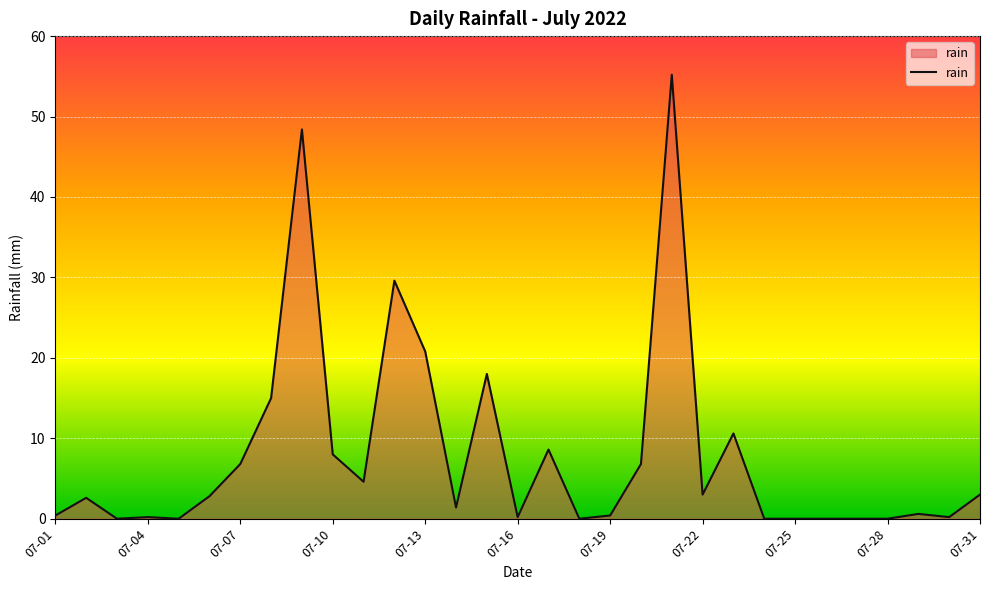

What is the difference between the maximum and minimum values?

55.2